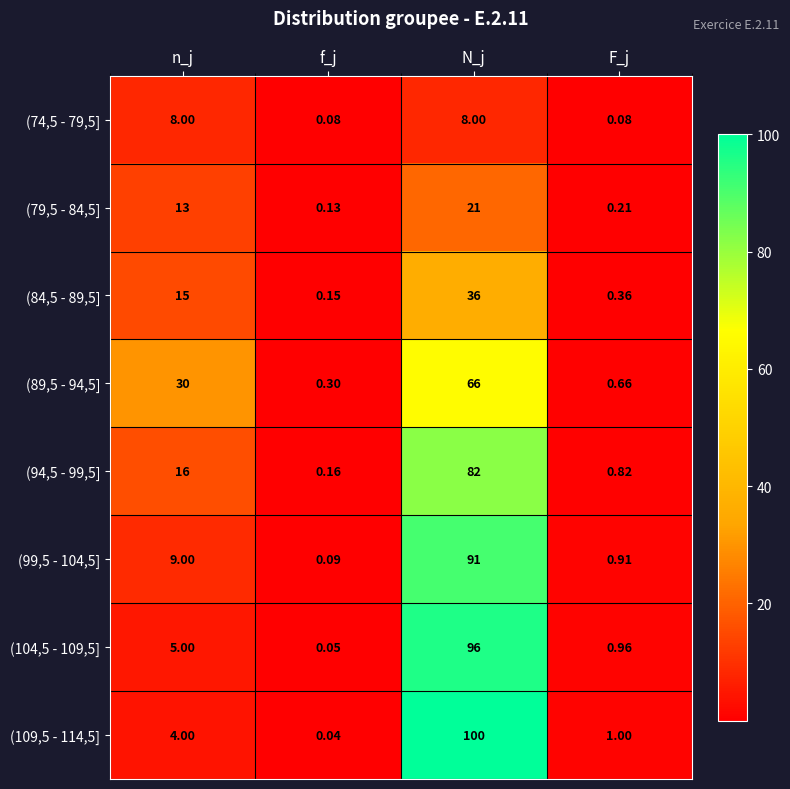

Which category has the highest value in the (94,5 - 99,5] series?

N_j